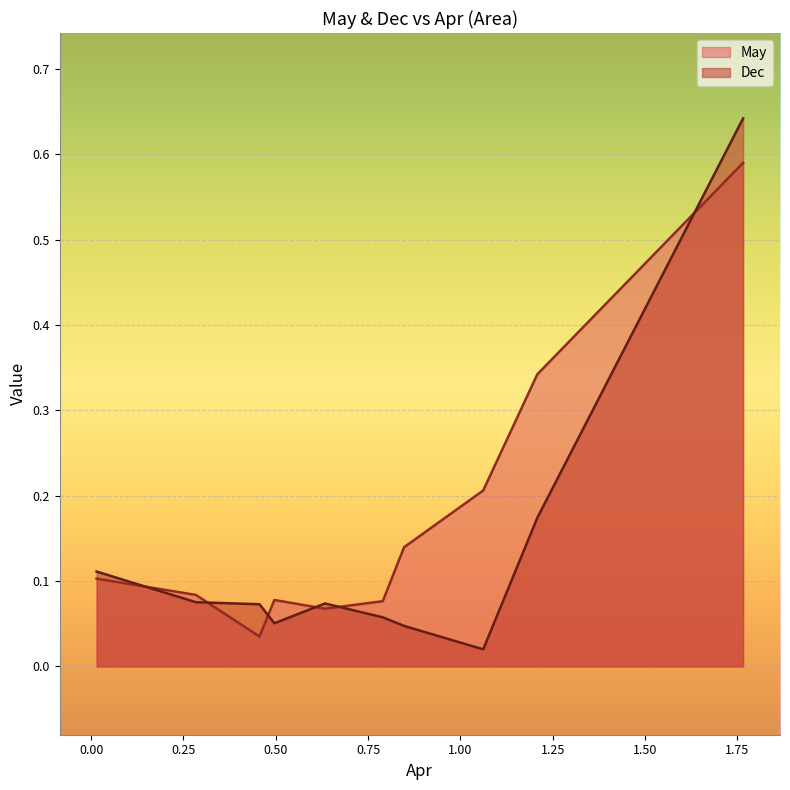

Which series has the widest spread of values?

Dec